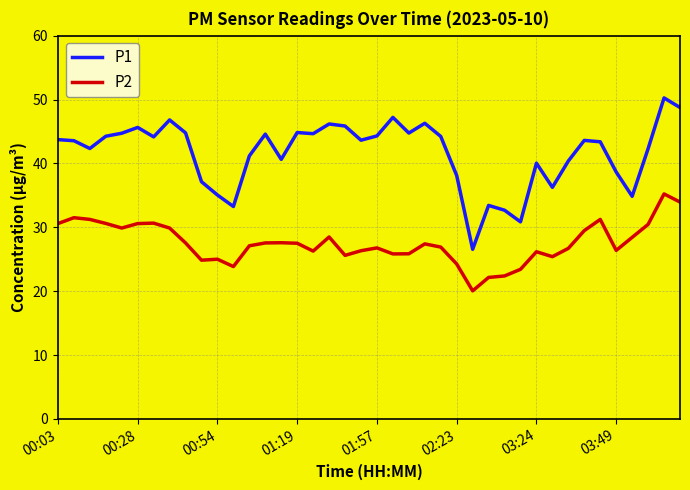

Which series has the largest range (max minus min)?

P1